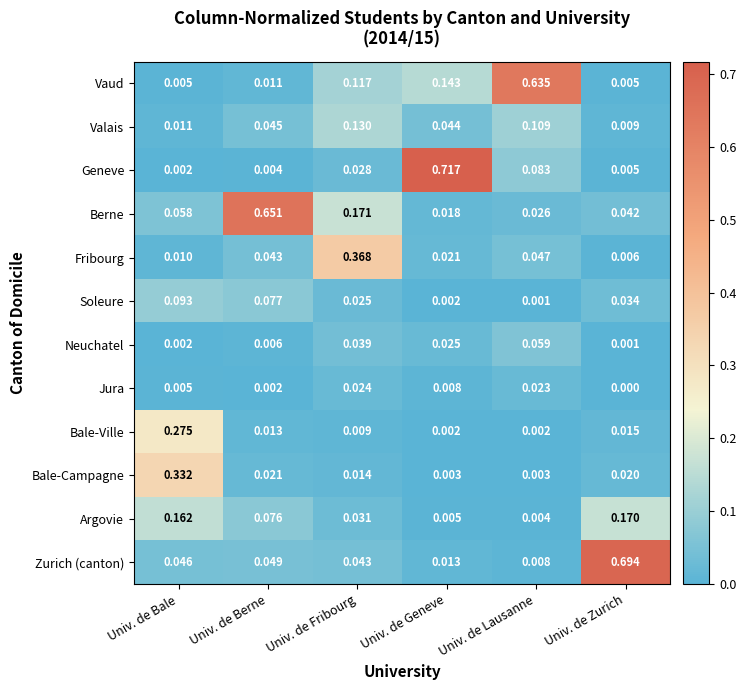

Which series has the widest spread of values?

Geneve